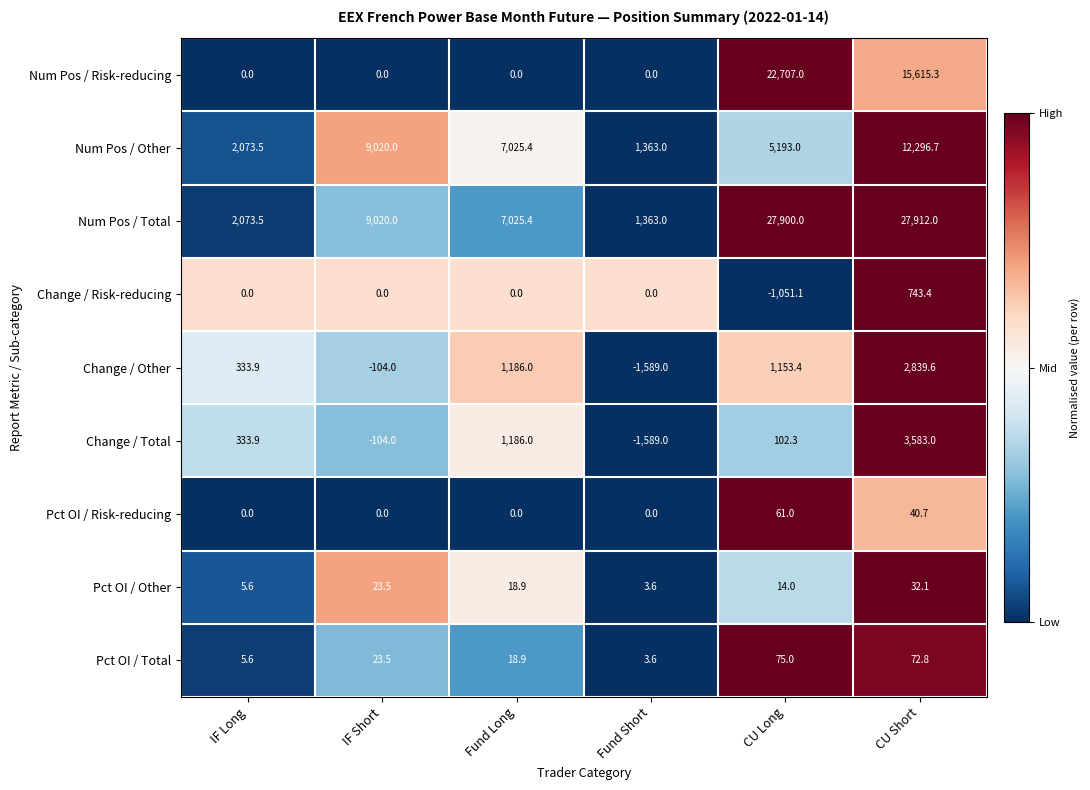

At how many categories does at least one series exceed 0?

6